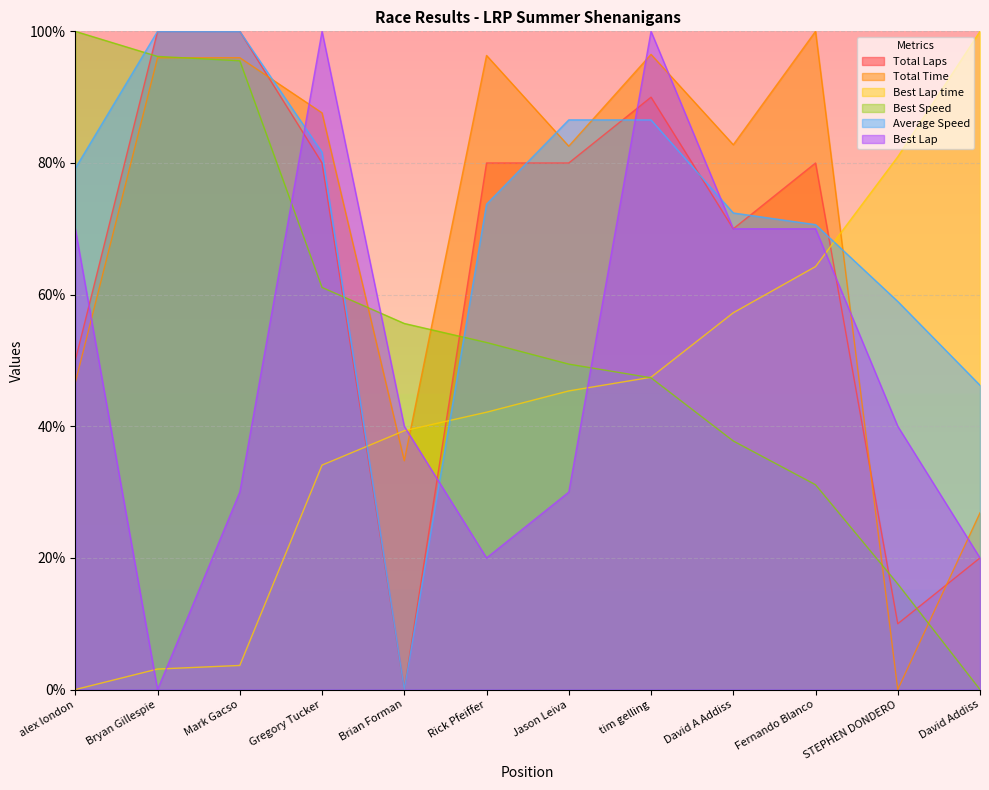

Where is Best Lap time nearest to the value 50?

tim gelling